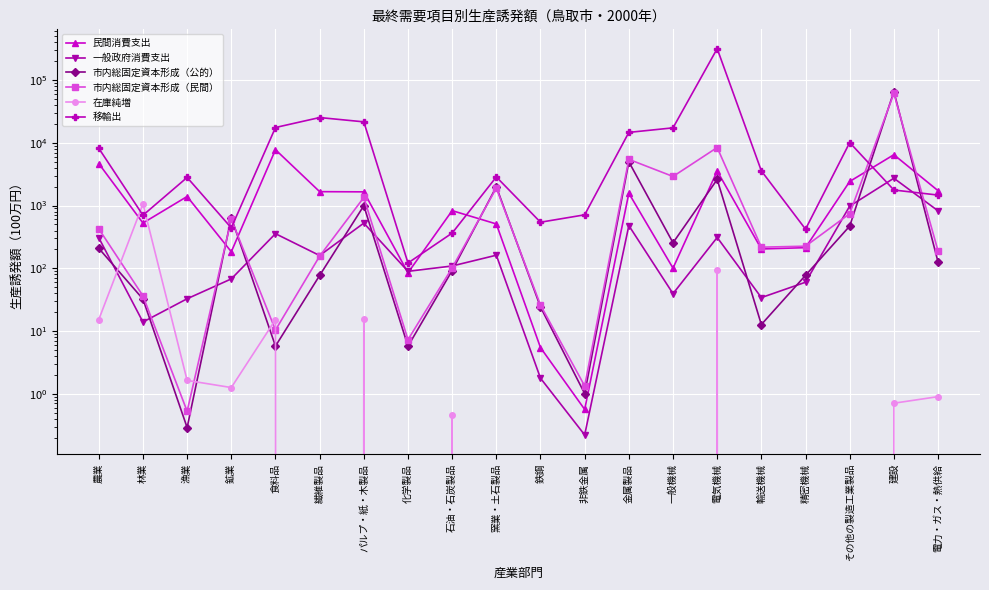

Reading left to right, list all the values displayed in this chart.

民間消費支出: 4667.2	526.7	1394.7	183.5	7773.6	1666.4	1654.1	84.9	829.5	509.3	5.4	0.6	1571.6	100.6	3554.3	203.2	213.4	2420.8	6466.5	1726.9
一般政府消費支出: 306.7	13.9	32.7	67.7	356.3	159.8	525.1	89.5	108.9	161.7	1.8	0.2	479.2	39.4	310.1	34.1	60.0	979.5	2727.0	824.7
市内総固定資本形成（公的）: 208.0	32.3	0.3	644.0	5.8	76.9	994.3	5.7	92.2	1993.8	24.2	1.0	4986.0	254.9	2606.1	12.7	77.2	470.4	65785.3	126.0
市内総固定資本形成（民間）: 425.4	36.4	0.5	604.8	10.4	156.3	1345.9	7.3	101.6	1902.7	25.9	1.3	5453.2	2909.0	8422.7	217.1	225.1	741.7	61443.8	189.2
在庫純増: 15.2	1060.2	1.6	1.3	15.2	-76.4	15.8	-0.0	0.5	-39.1	-0.3	-0.0	-83.6	-96.7	92.5	-2.8	-6.6	-8.1	0.7	0.9
移輸出: 8185.1	700.4	2808.2	440.9	17555.7	25304.7	21602.4	121.5	364.1	2859.8	542.6	711.9	14668.4	17337.4	317329.6	3572.9	420.5	10094.9	1770.0	1469.4